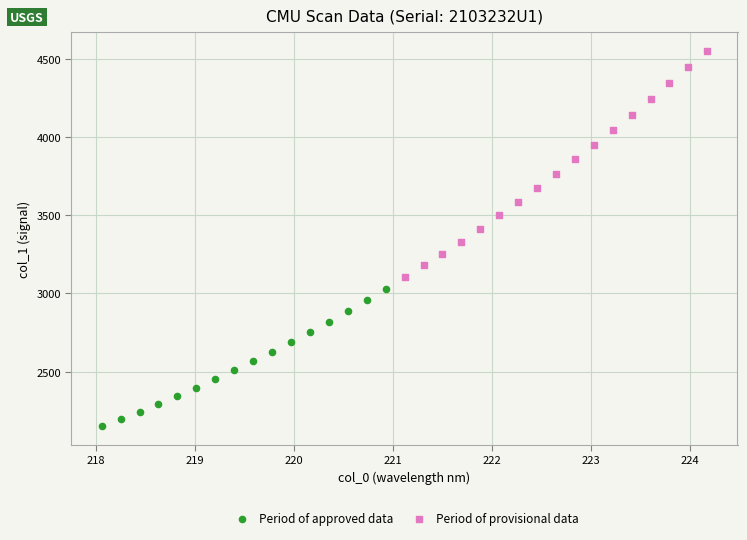

What are all the series names shown in the legend?

Period of approved data, Period of provisional data